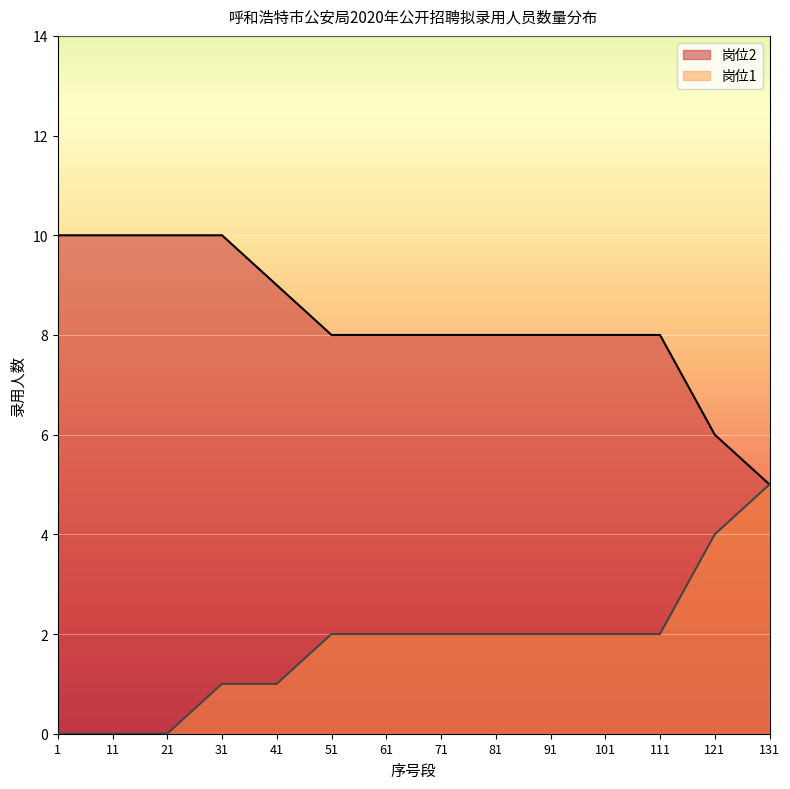

How many lines are shown in the chart?

2